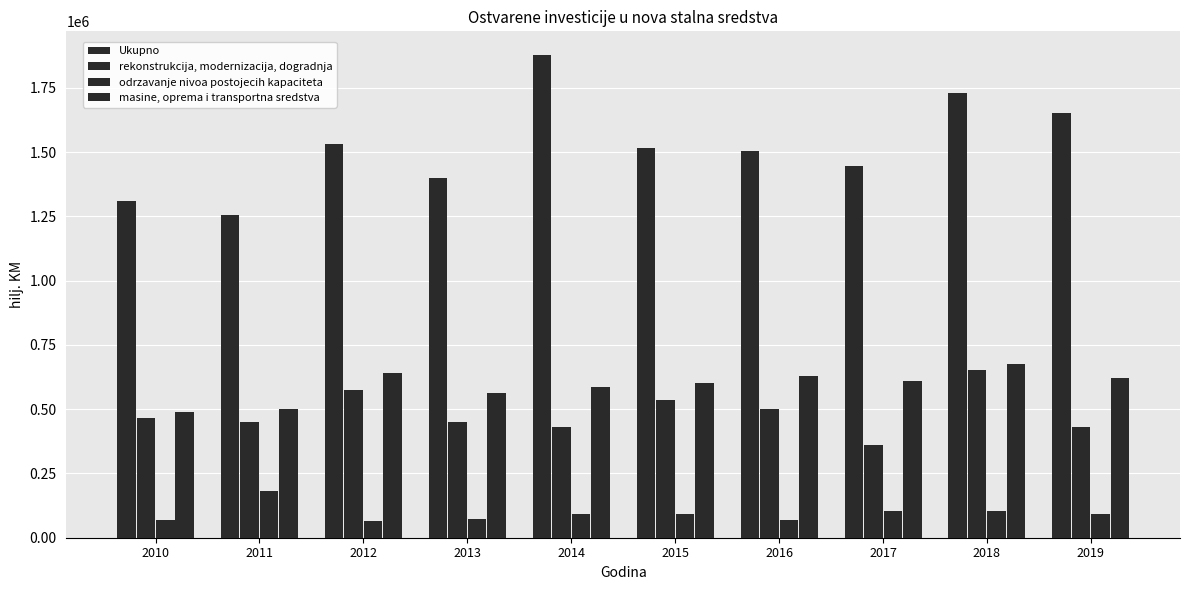

Is the value of Ukupno at 2012 greater than the value of masine, oprema i transportna sredstva at 2013?

Yes